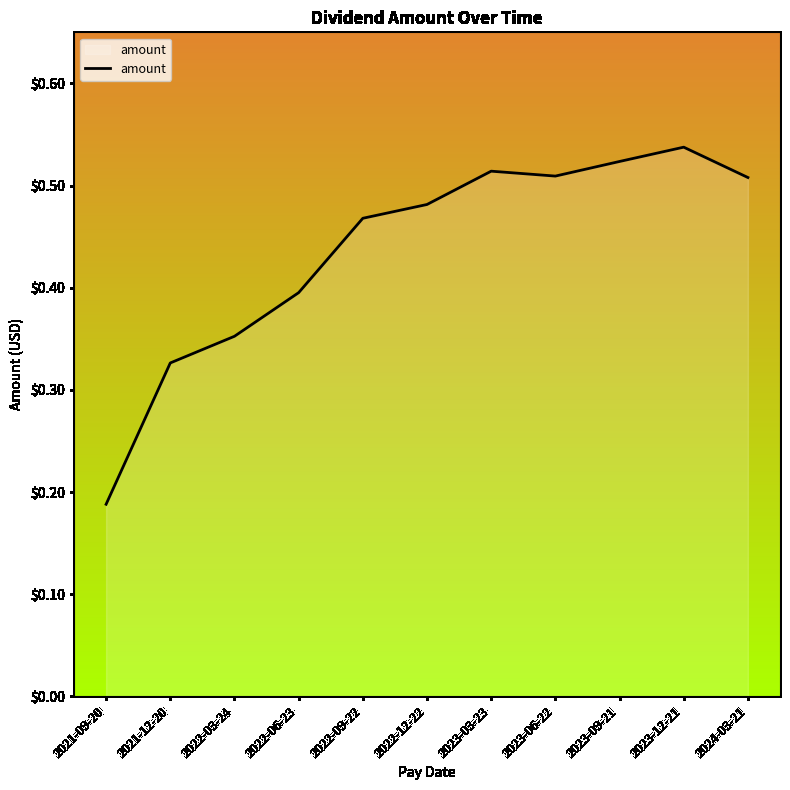

What position from the right is 2023-09-21?

3